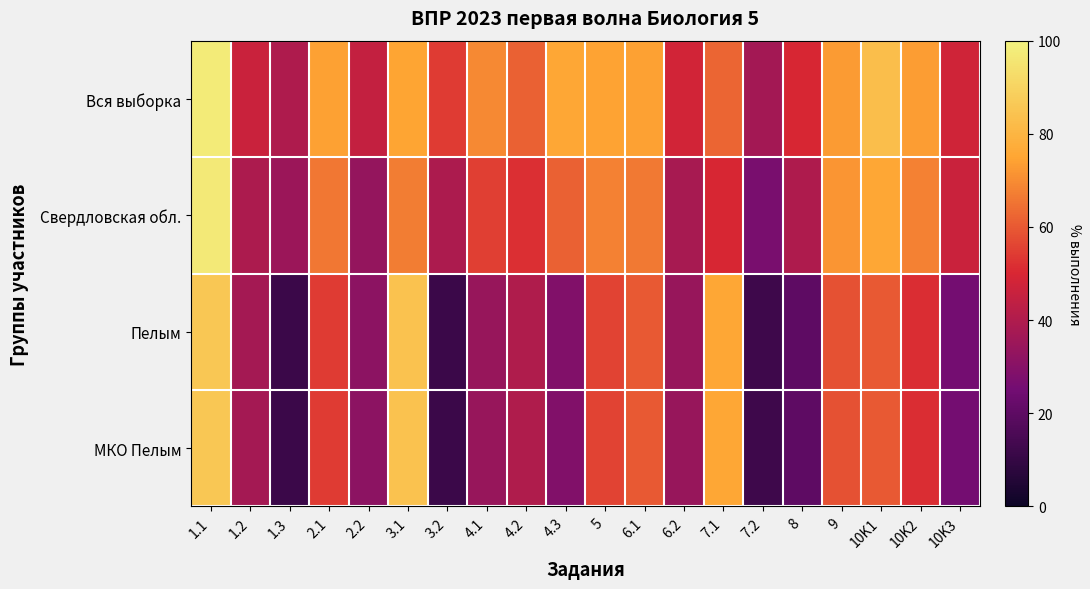

How many series are shown in this chart?

4